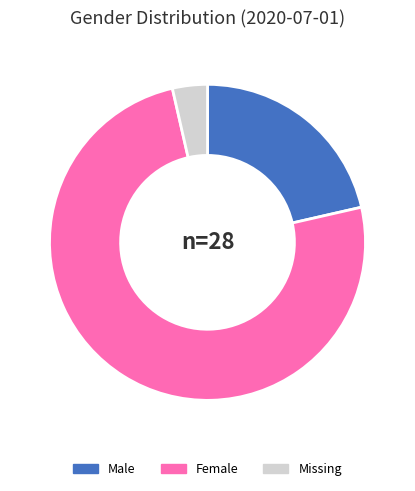

Count the number of slices in the pie.

3